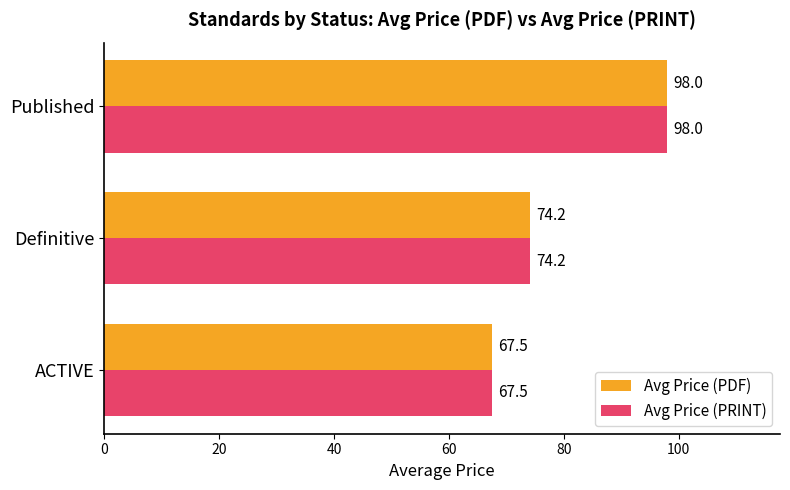

Count the number of data series in this chart.

2